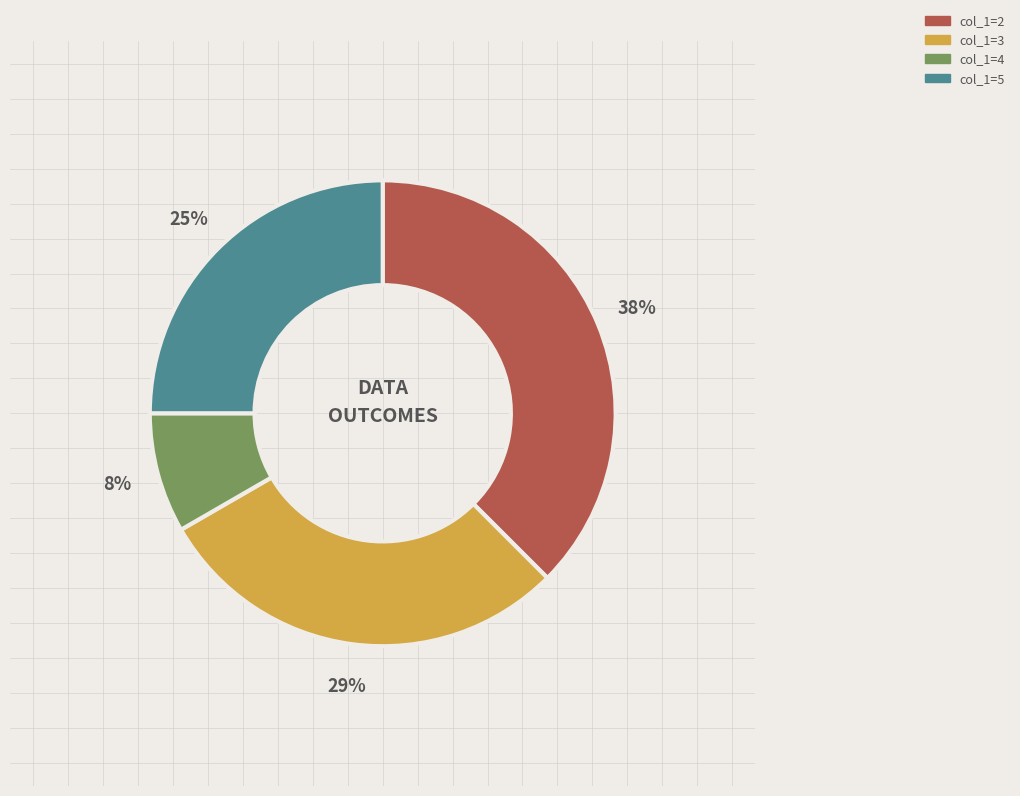

Combined, do col_1=3 and col_1=4 account for over 50%?

No